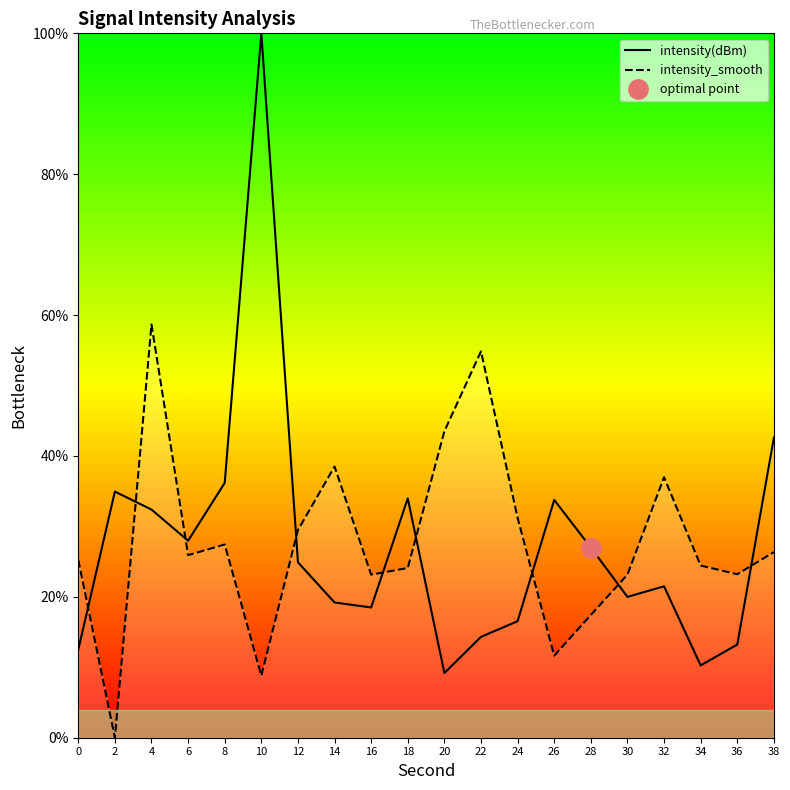

At which label is intensity(dBm) closest to 54?

38